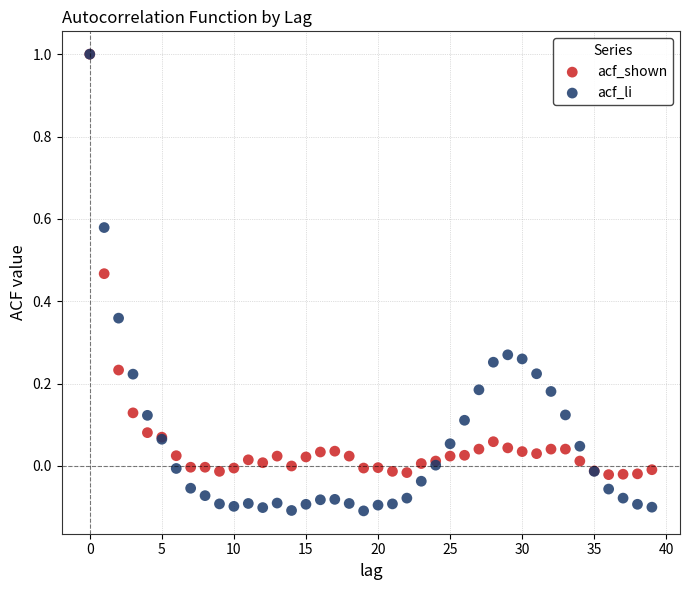

Which series contains the lowest Y value?

acf_li